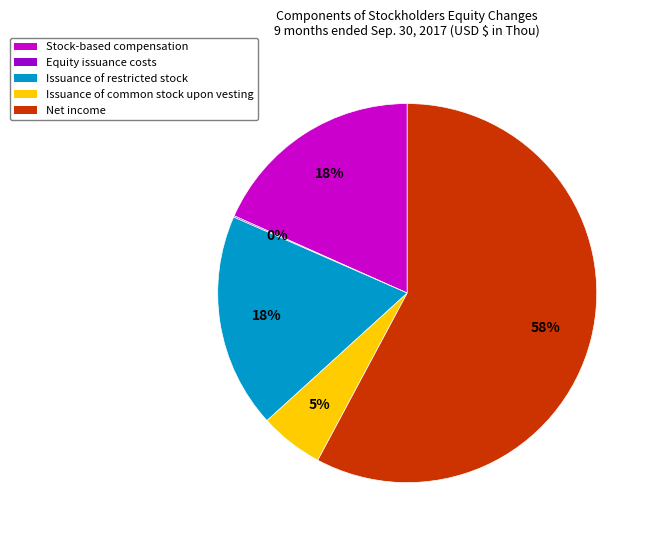

To the nearest percent, what is the difference between the Issuance of common stock upon vesting and Stock-based compensation slice percentages?

13%